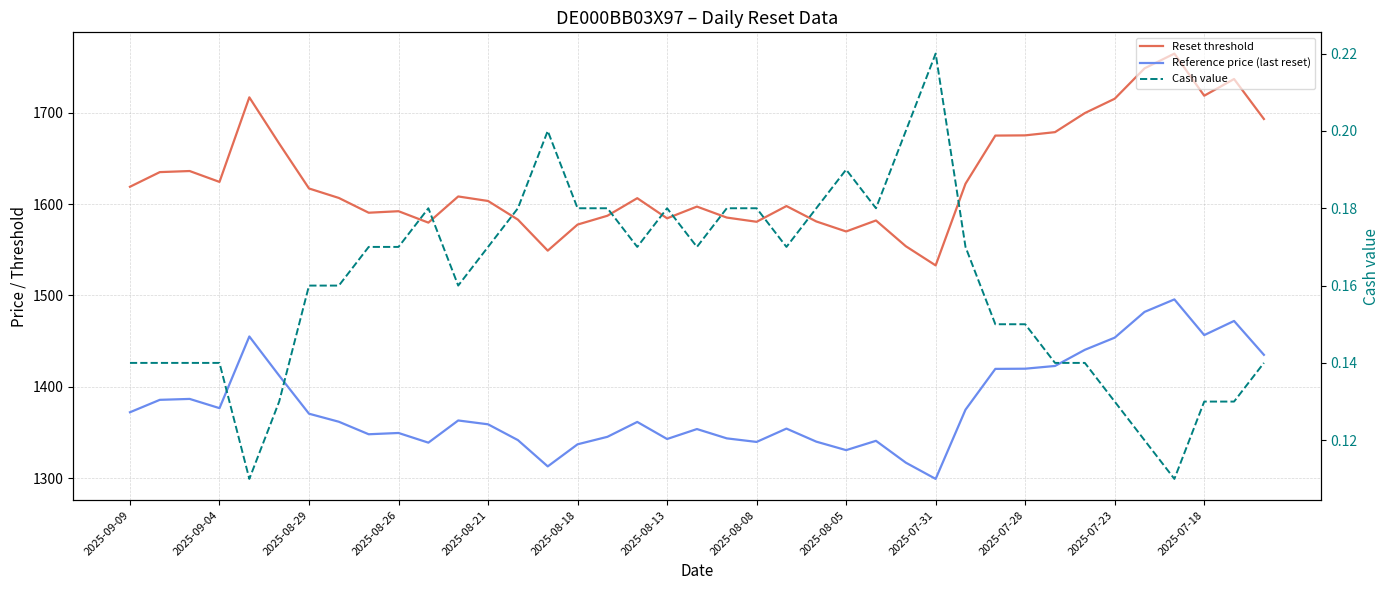

What is the difference between the maximum and minimum values in the Reset threshold series?

232.0